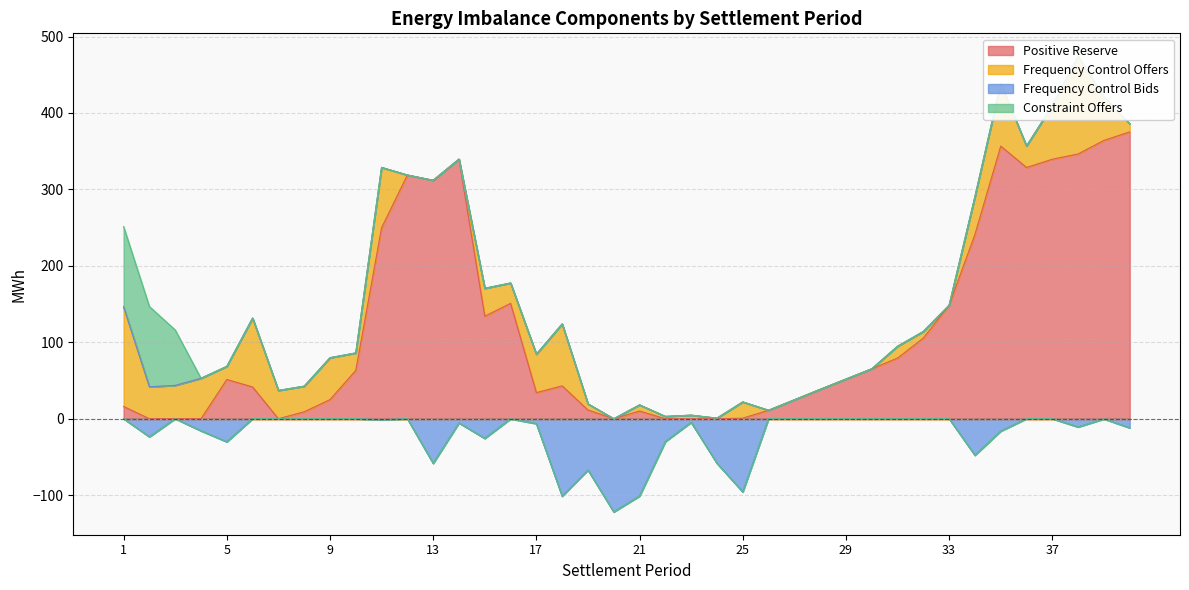

At 33, list the series in order from smallest to largest.

Frequency Control Bids, Positive Reserve